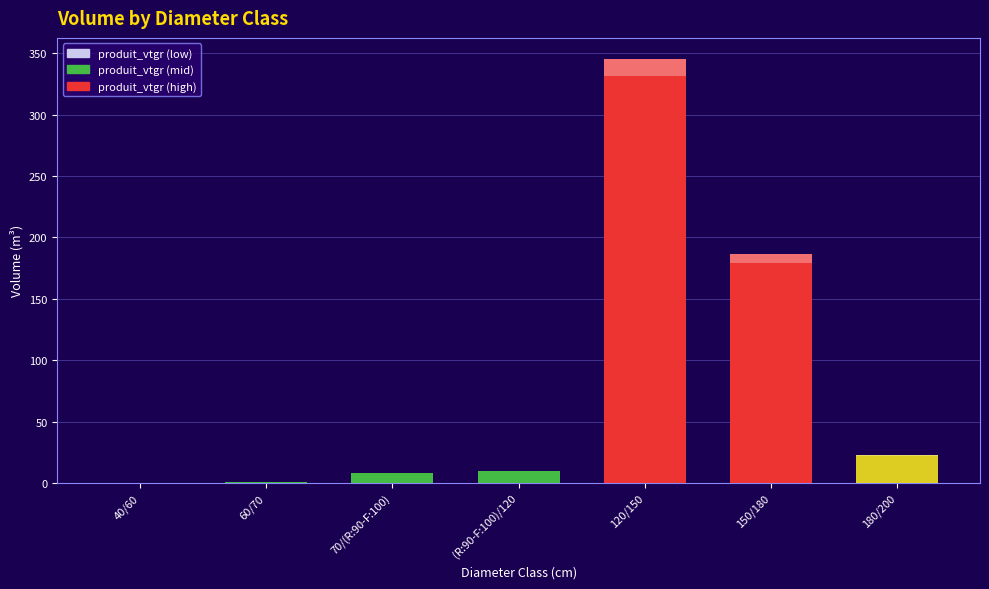

Which series has the widest spread of values?

produit_vtgr